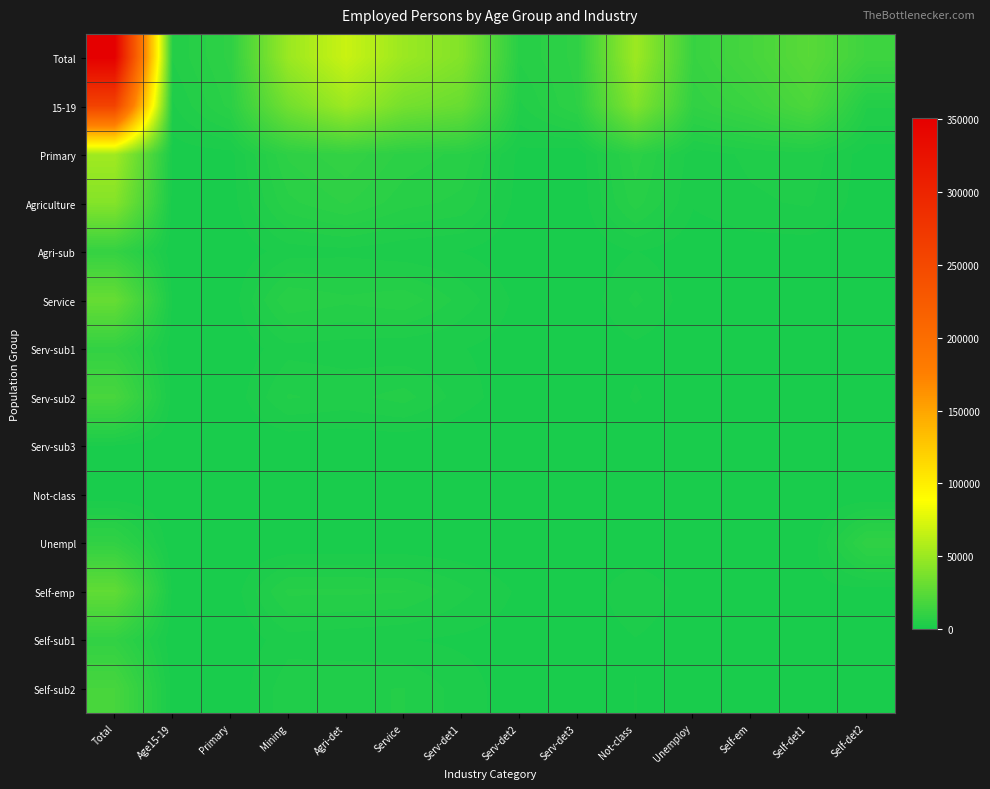

Count the number of data series in this chart.

14